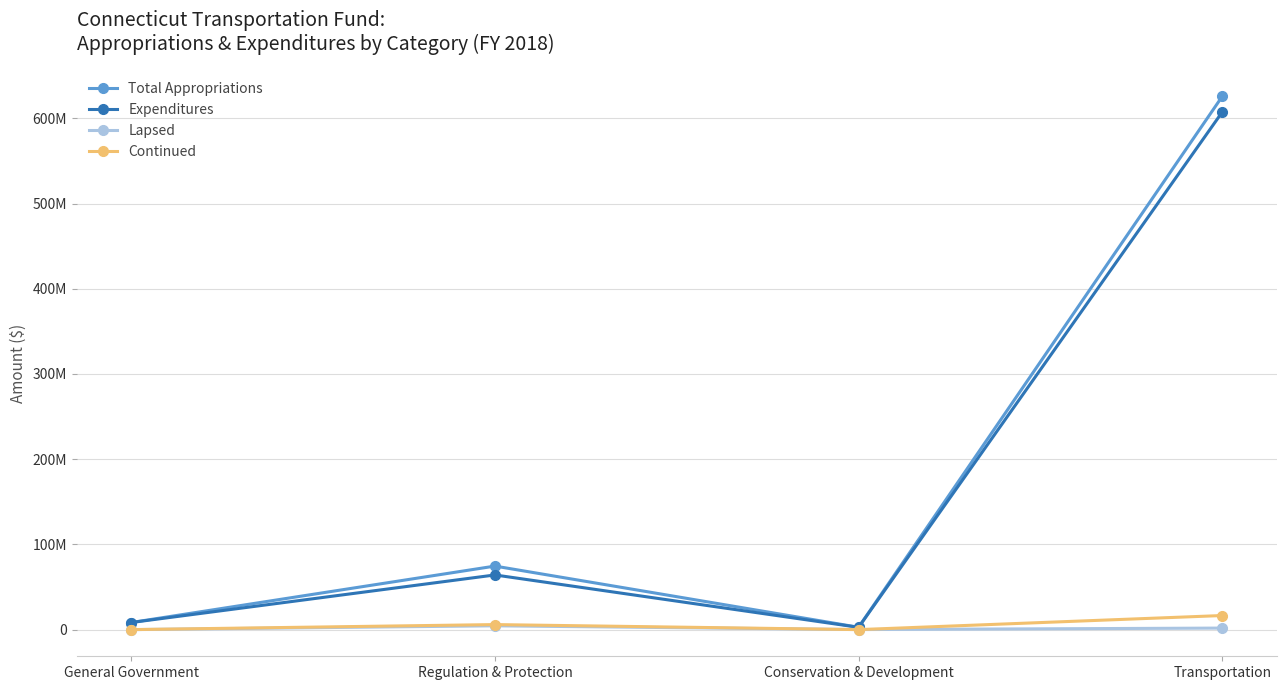

True or false: Total Appropriations and Expenditures intersect in this chart.

False